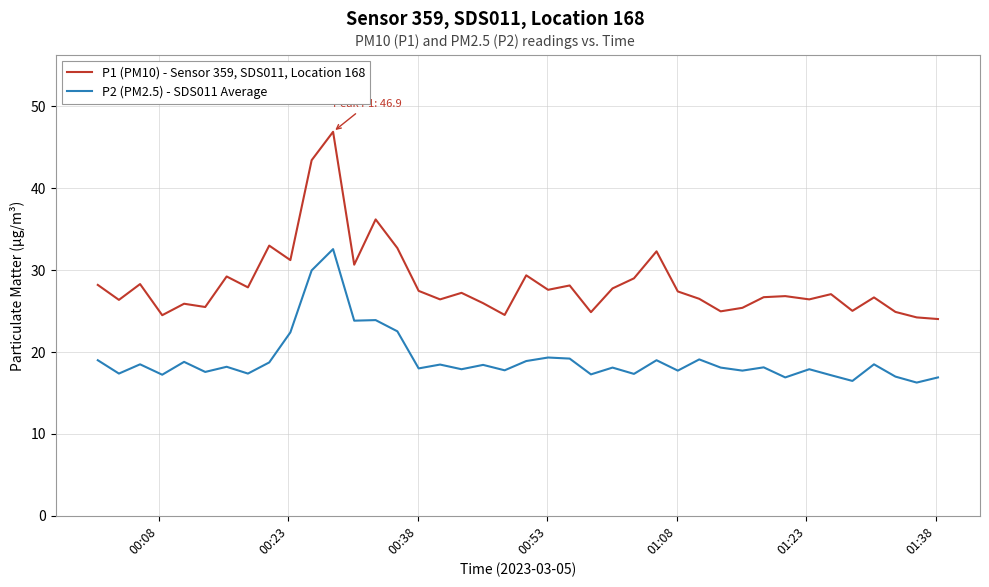

List the series in order of their peak value, lowest first.

P2 (PM2.5) - SDS011 Average, P1 (PM10) - Sensor 359, SDS011, Location 168